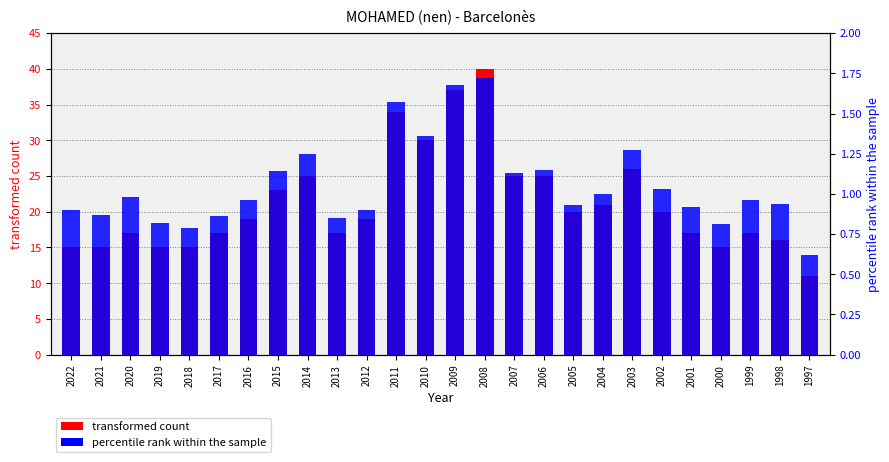

How many bars are there in each group?

2